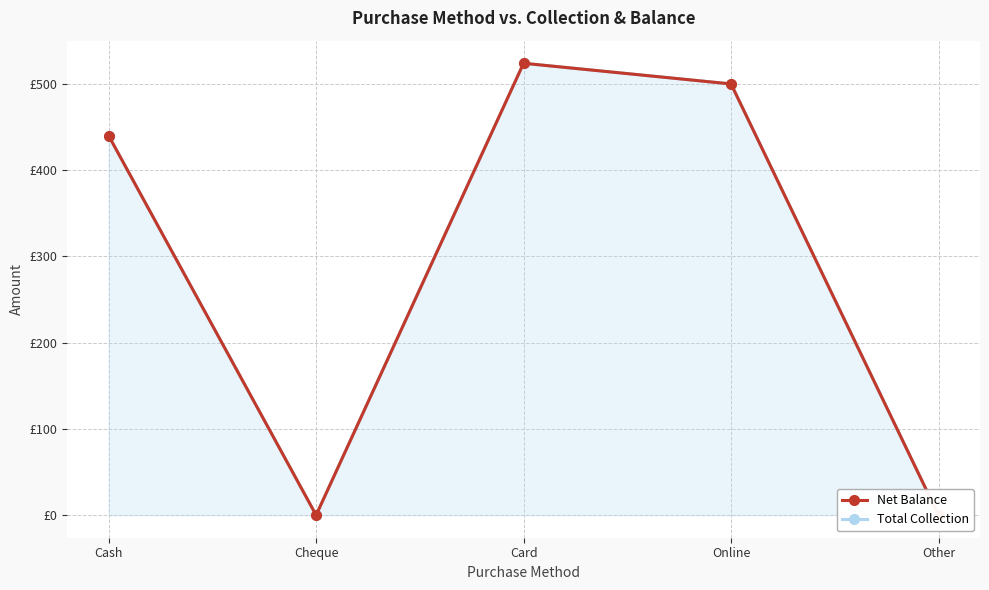

True or false: Total Collection and Net Balance intersect in this chart.

False